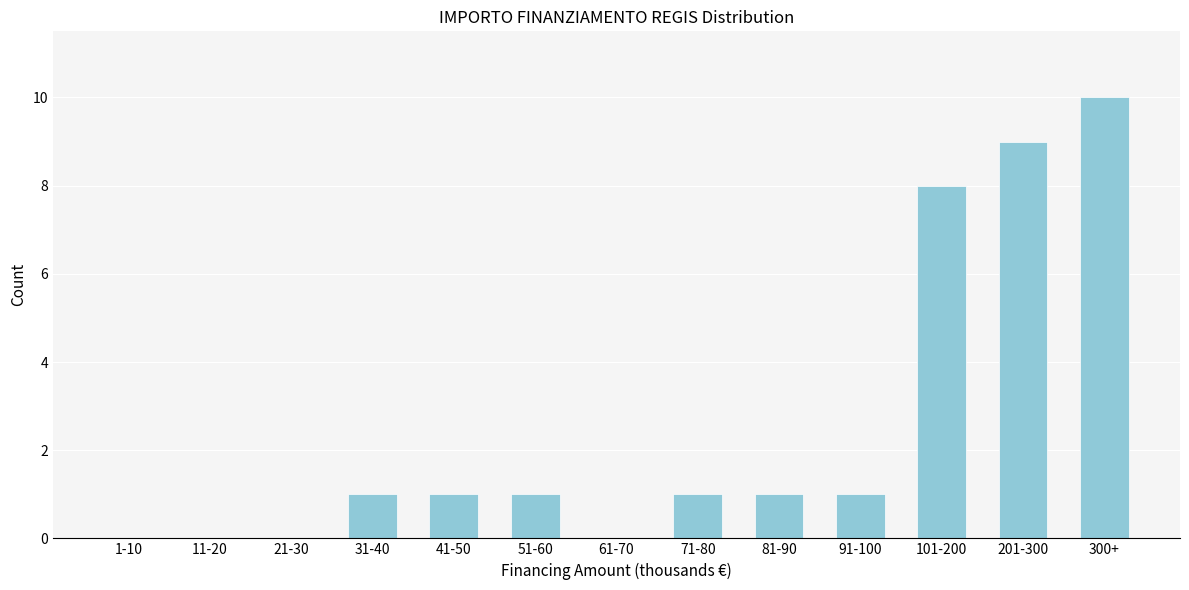

Reading left to right, transcribe all the data shown in this chart.

1-10=0	11-20=0	21-30=0	31-40=1	41-50=1	51-60=1	61-70=0	71-80=1	81-90=1	91-100=1	101-200=8	201-300=9	300+=10